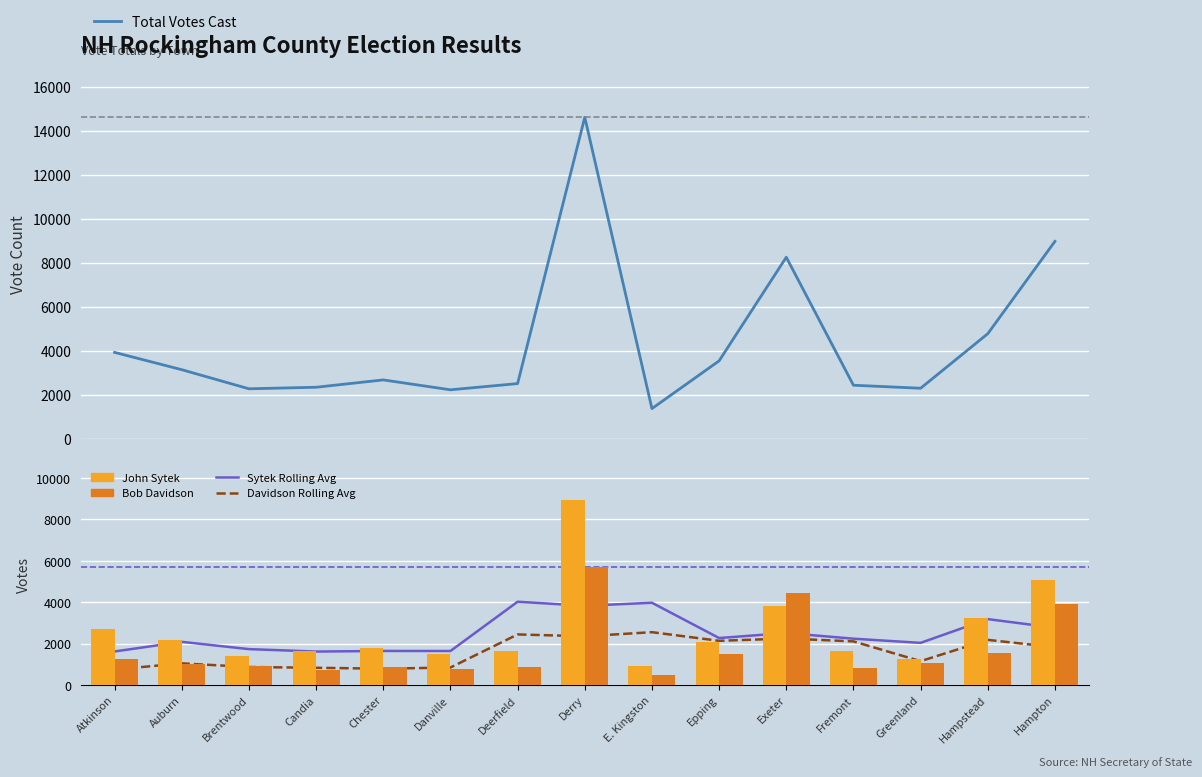

What is the difference between the Sytek Rolling Avg values at Hampton and Greenland?

729.0